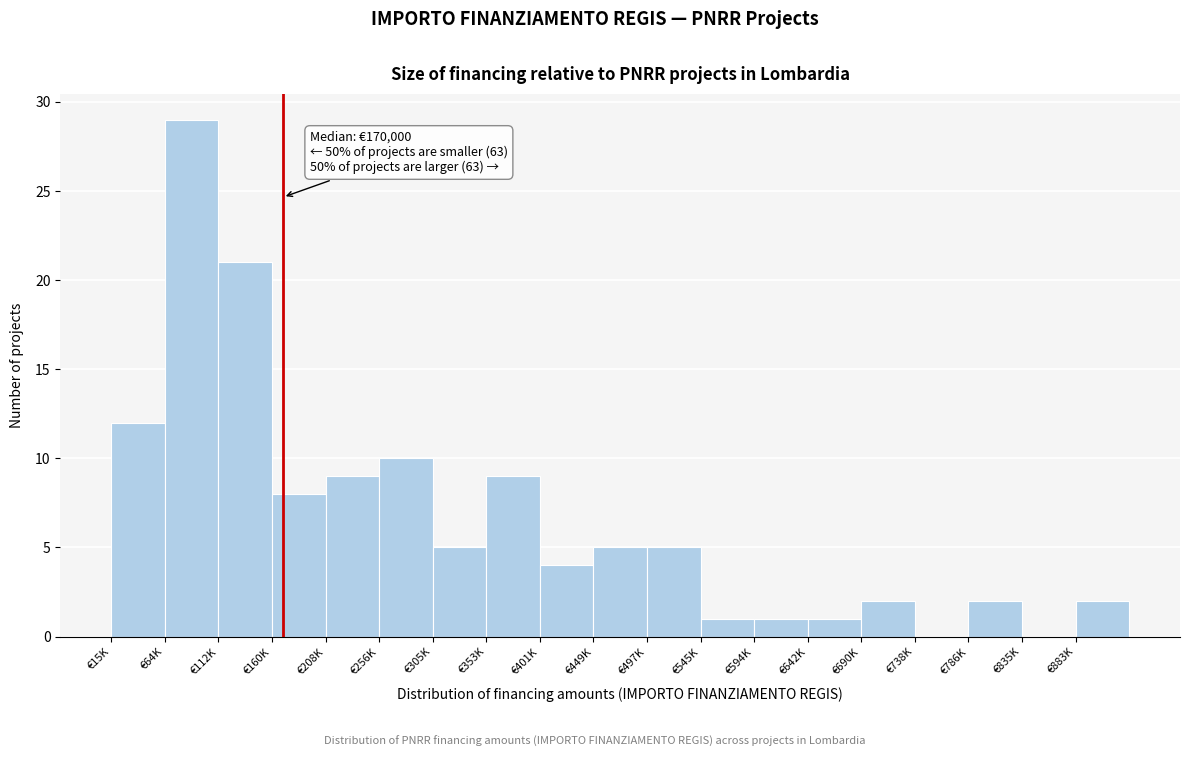

Reading left to right, what are all the values shown in this chart?

€15K=12	€64K=29	€112K=21	€160K=8	€208K=9	€256K=10	€305K=5	€353K=9	€401K=4	€449K=5	€497K=5	€545K=1	€594K=1	€642K=1	€690K=2	€738K=0	€786K=2	€835K=0	€883K=2